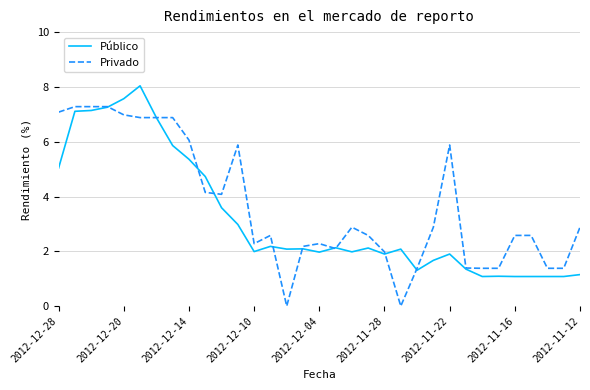

How many lines are shown in the chart?

2